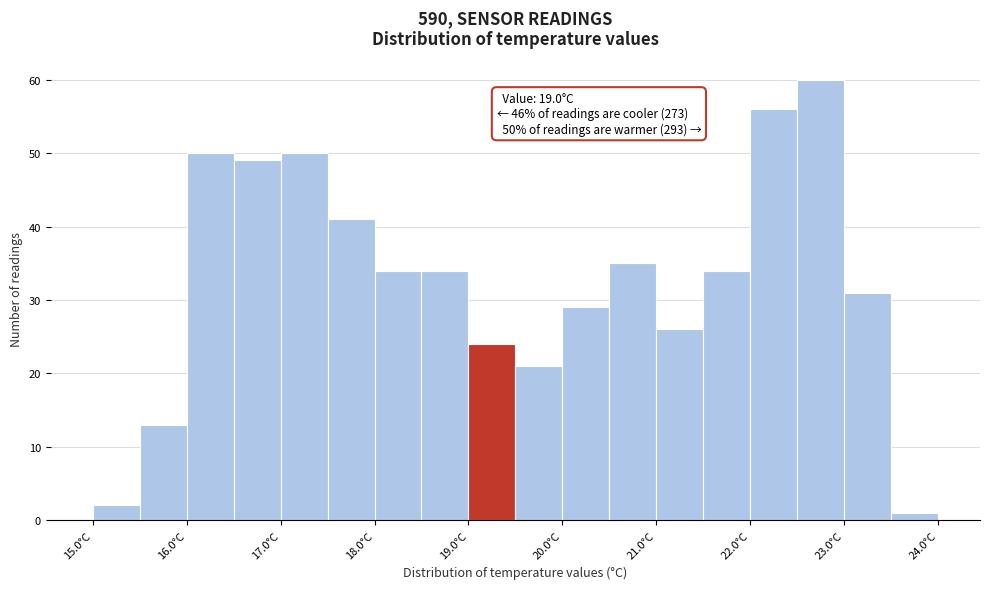

Over which range of the x-axis is the bar tallest?

22.5 to 23.0